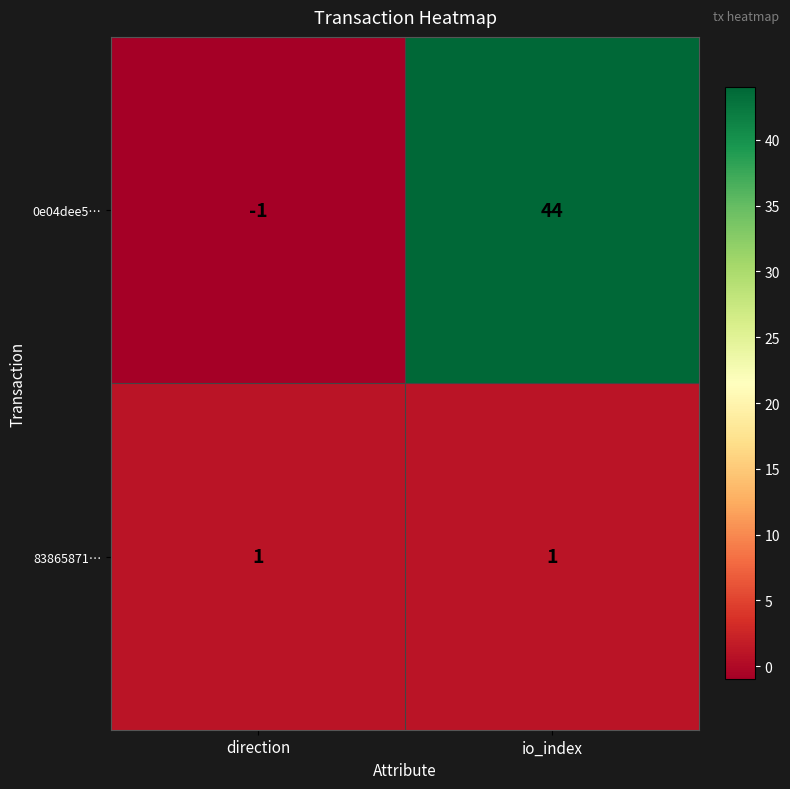

What is the average value of the 0e04dee5… series?

22